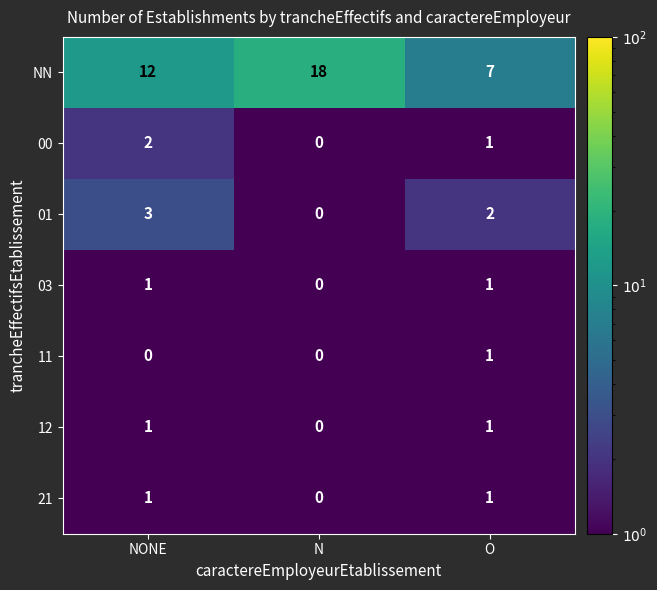

What is the greatest value displayed?

18